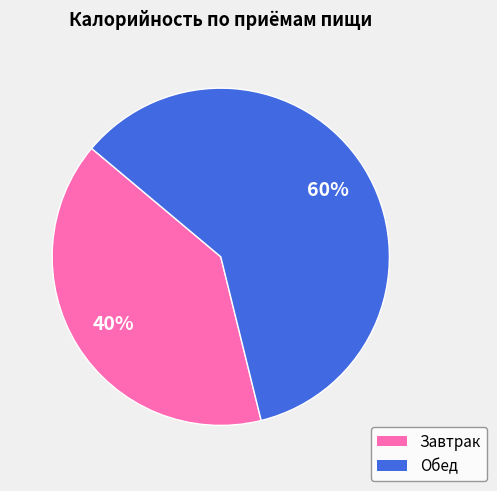

What is the ratio of the value at Обед to the value at Завтрак?

1.5